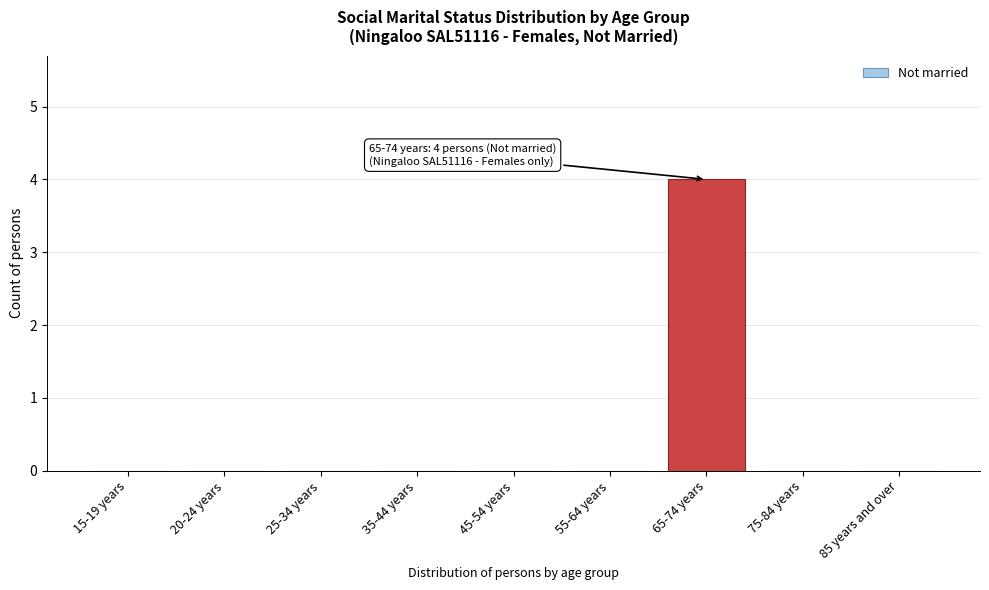

Reading left to right, list all the values displayed in this chart.

15-19 years=0	20-24 years=0	25-34 years=0	35-44 years=0	45-54 years=0	55-64 years=0	65-74 years=4	75-84 years=0	85 years and over=0